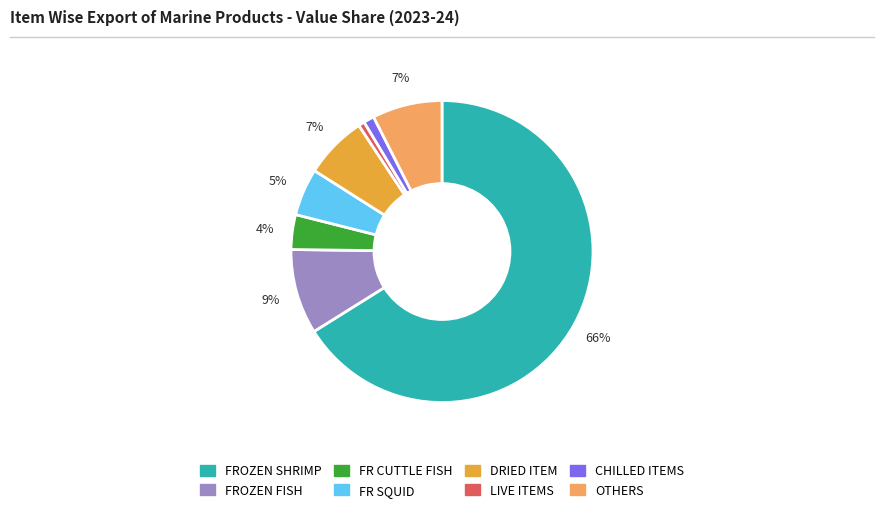

Approximately how many times larger is the value at FR SQUID compared to OTHERS?

0.7